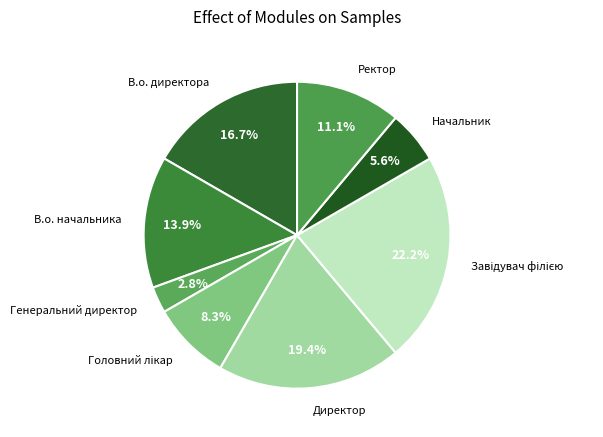

How many slices are in this pie chart?

8